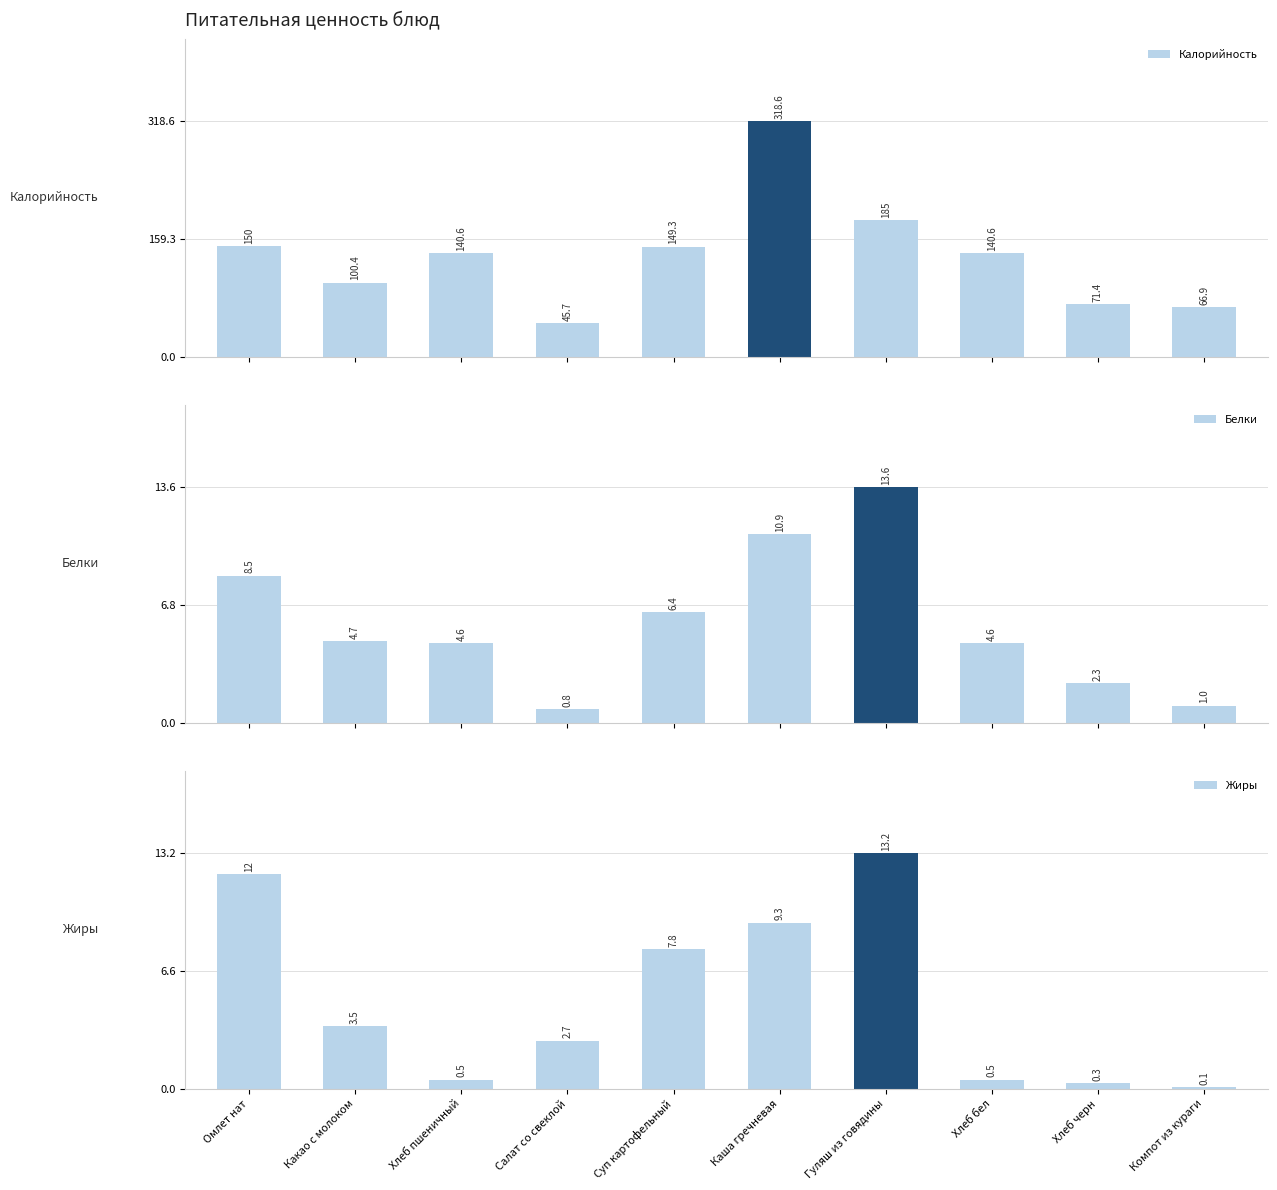

At which category does the chart reach its peak across all series?

Каша гречневая